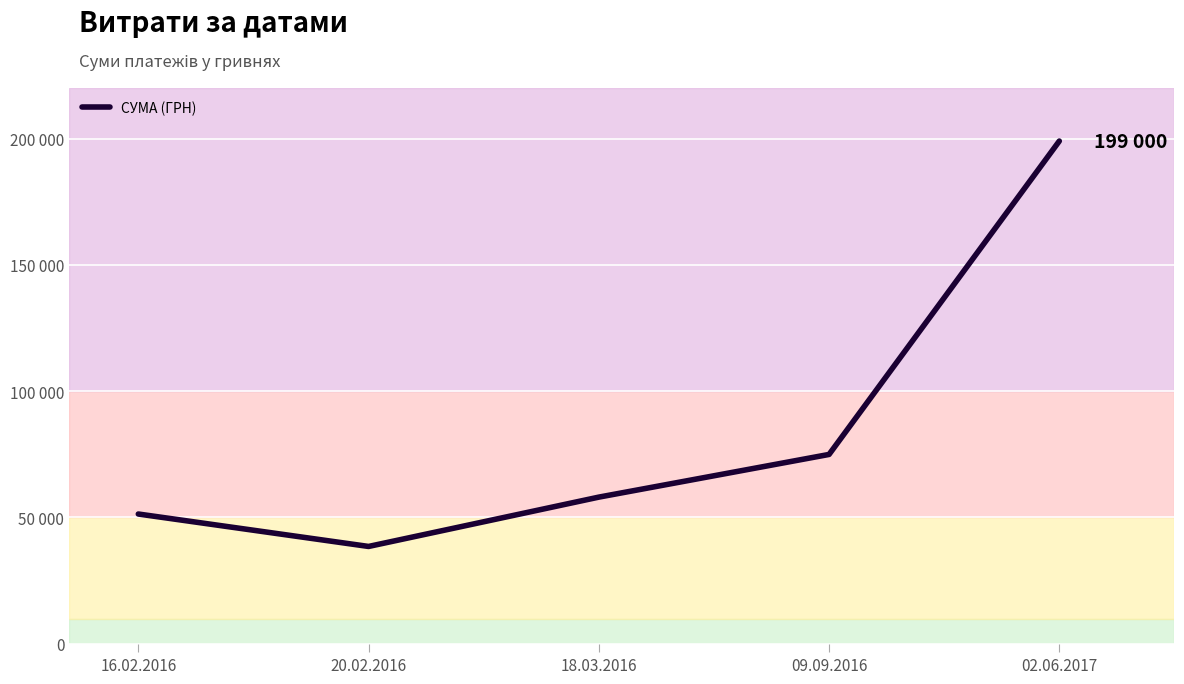

Is this an area chart (filled region under the line)?

No